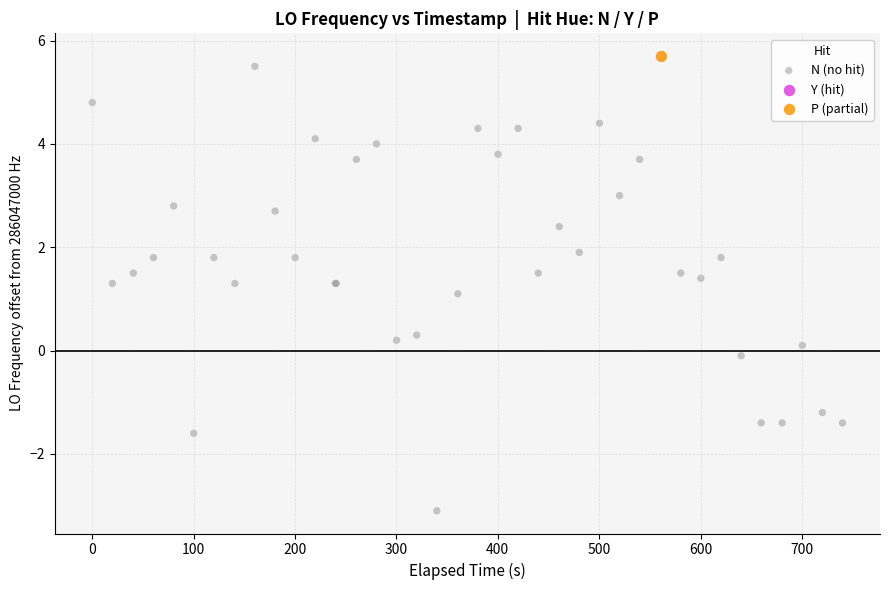

What are all the series names shown in the legend?

N (no hit), Y (hit), P (partial)